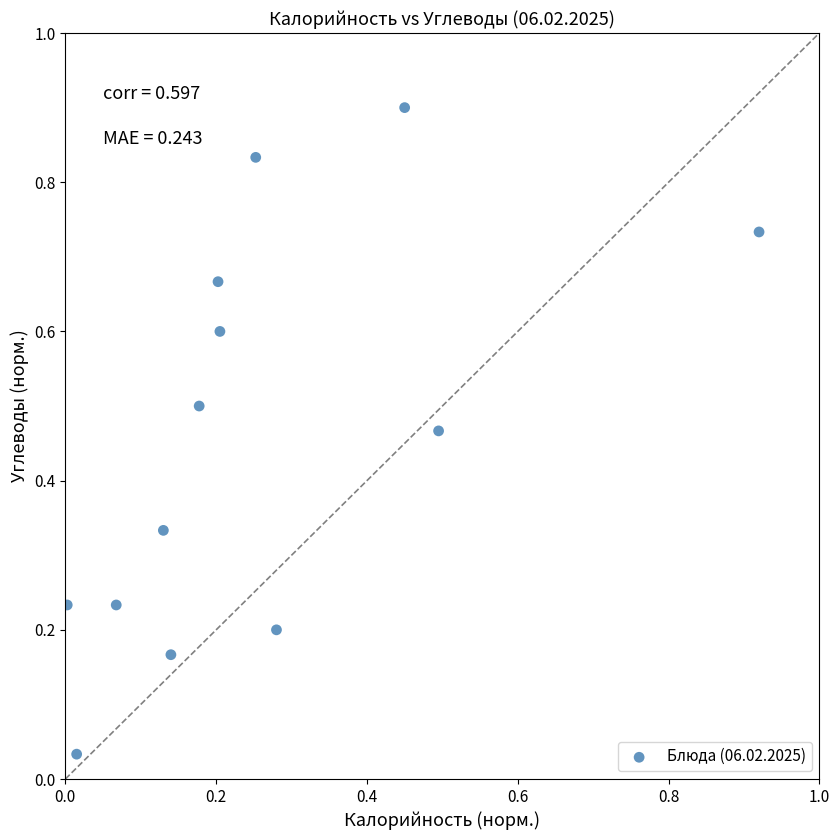

What is the range of Y values (max minus min)?

0.9